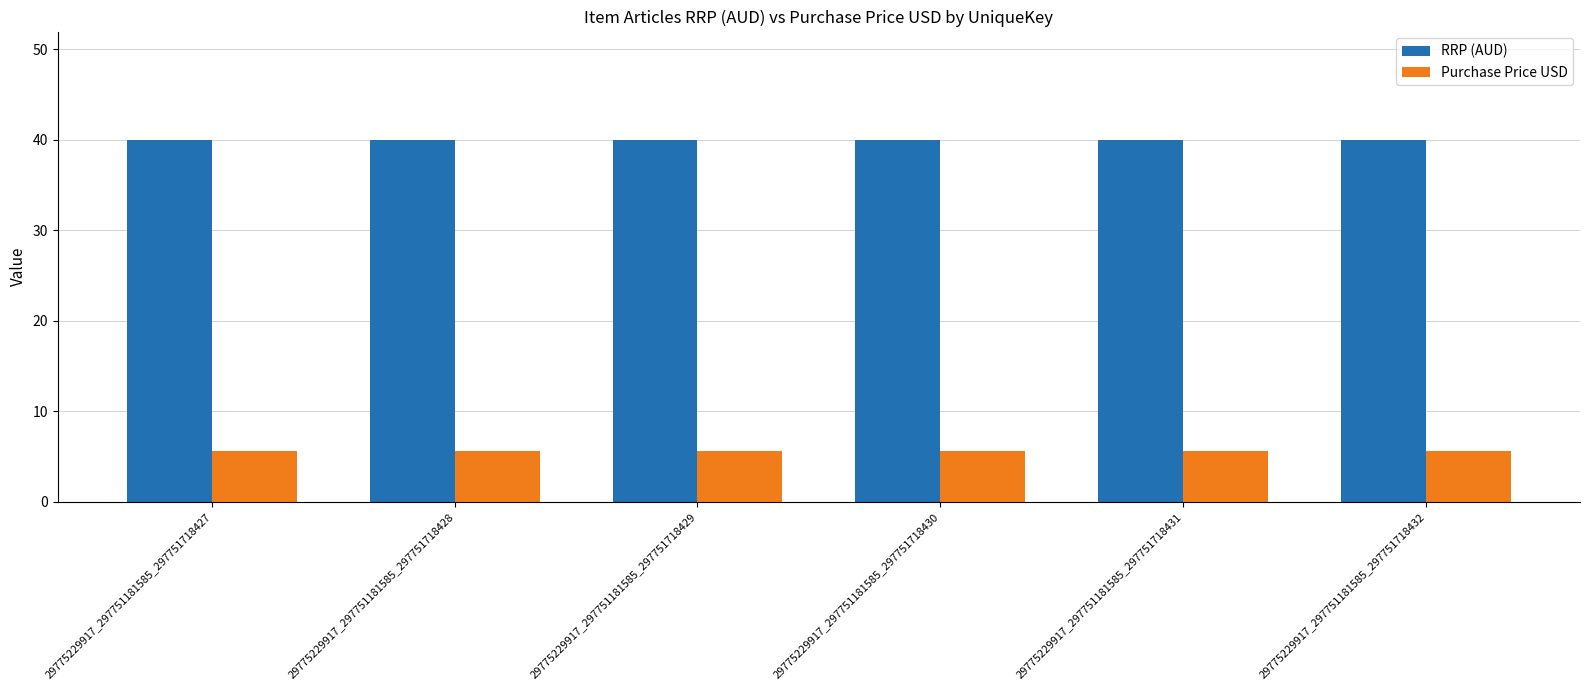

What is the sum of all Purchase Price USD values?

33.6